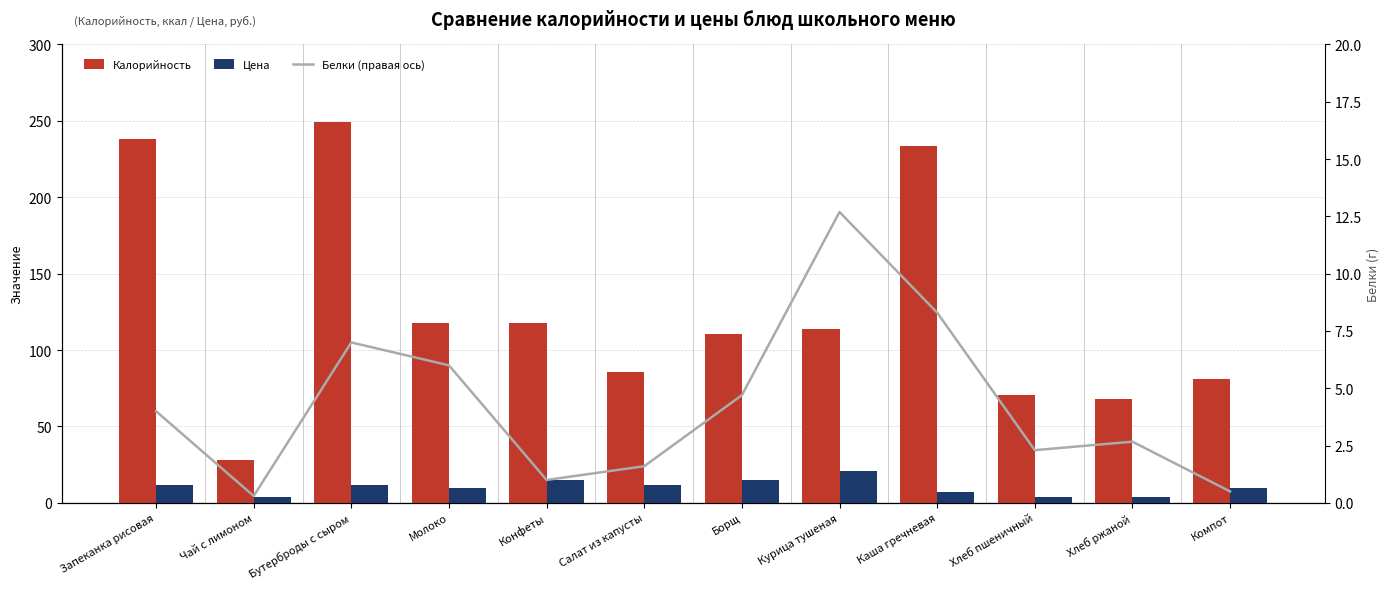

Is the value of Белки (правая ось) at Компот greater than the value of Калорийность at Компот?

No